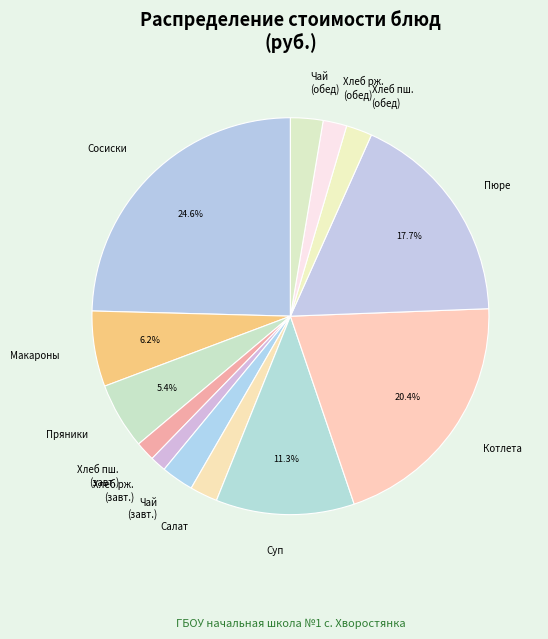

Between Хлеб рж. (завт.) and Котлета, which is larger?

Котлета